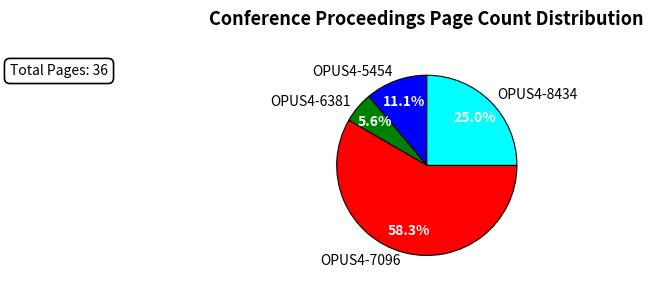

What is the smallest slice in the pie chart?

OPUS4-6381